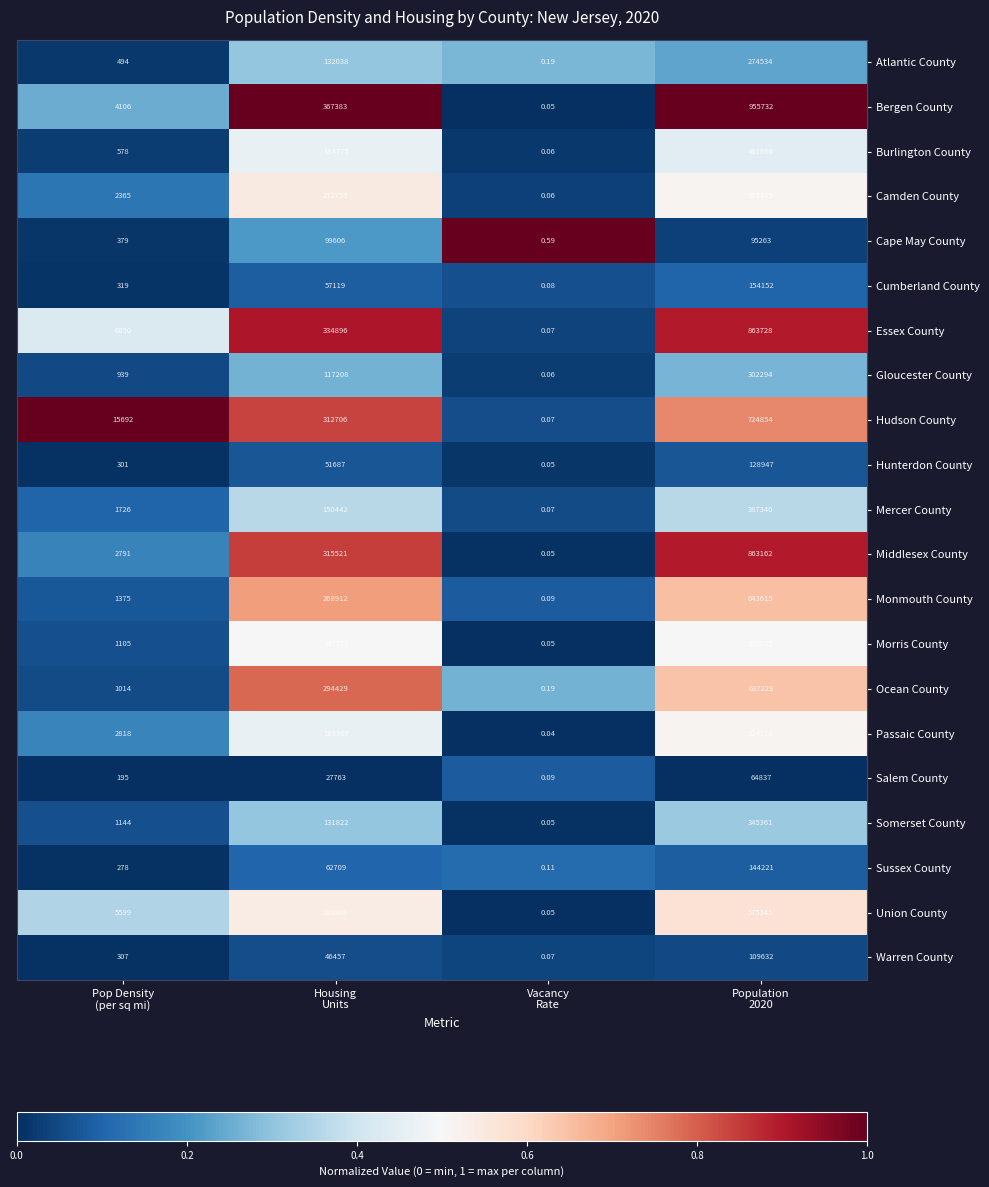

Which series has the largest total across all categories?

Bergen County